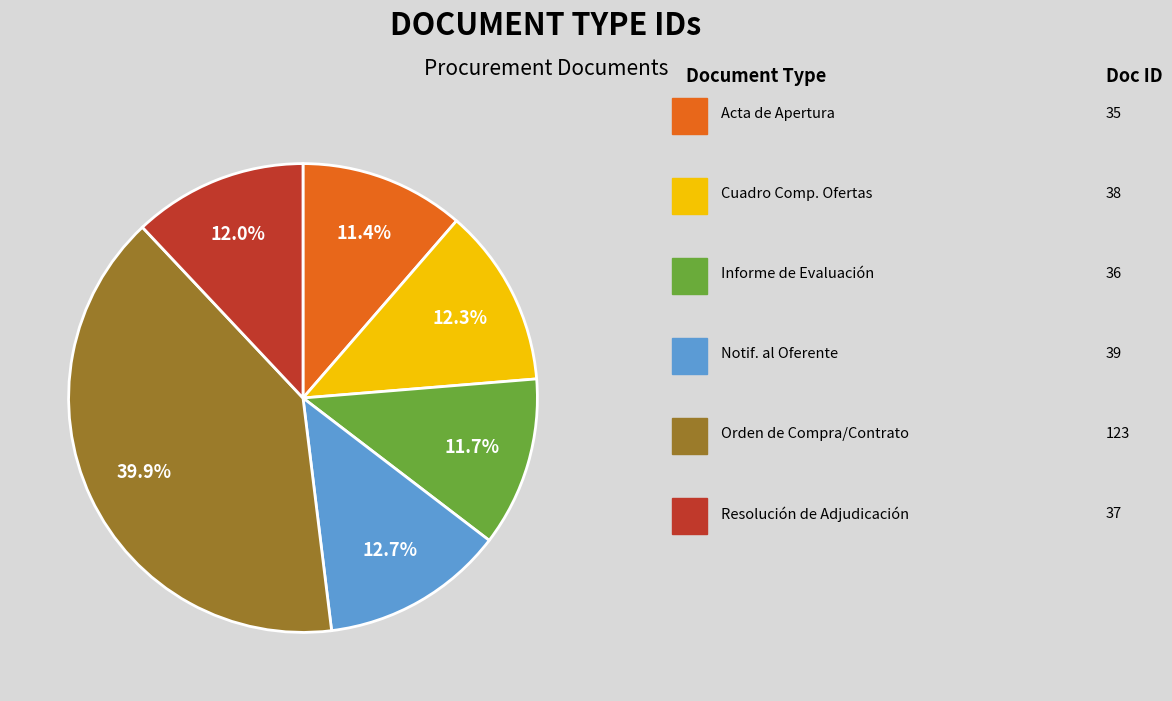

Does any single category account for the majority?

No